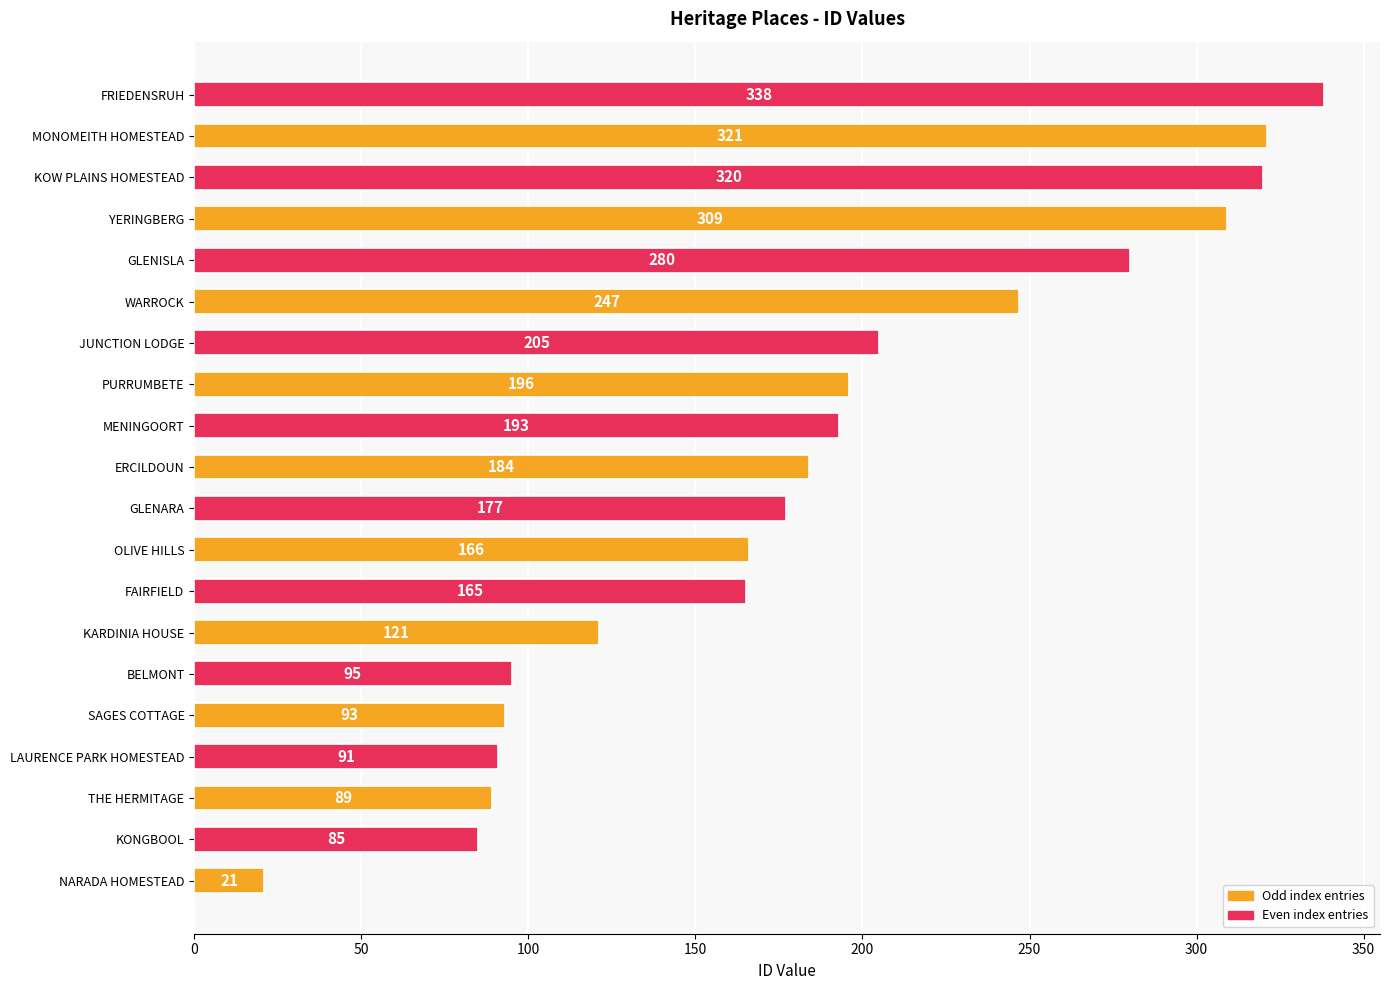

The value at SAGES COTTAGE is 93. True or false?

True